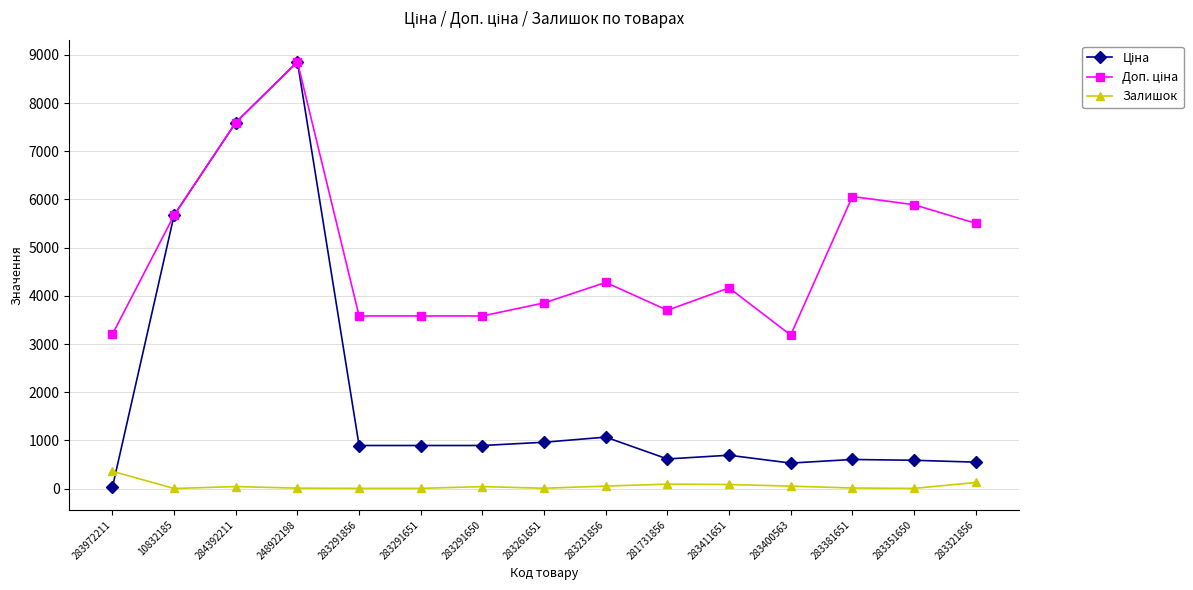

Which category has the highest value across all series?

248922198